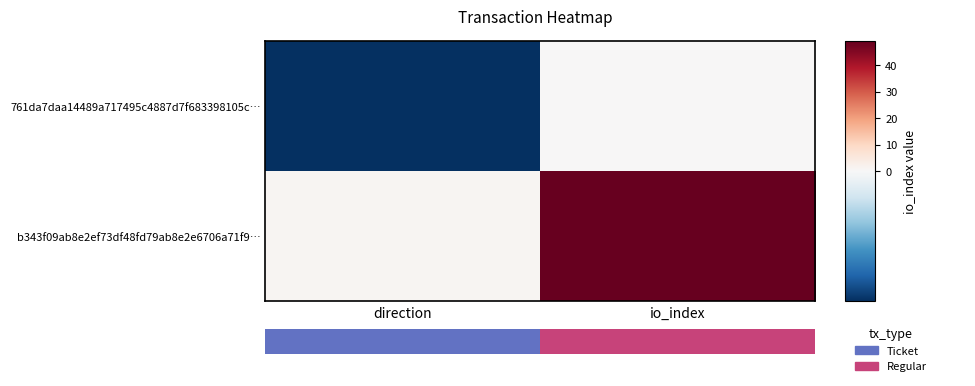

Is it true that 761da7daa14489a717495c4887d7f683398105c… equals 1 at io_index?

False